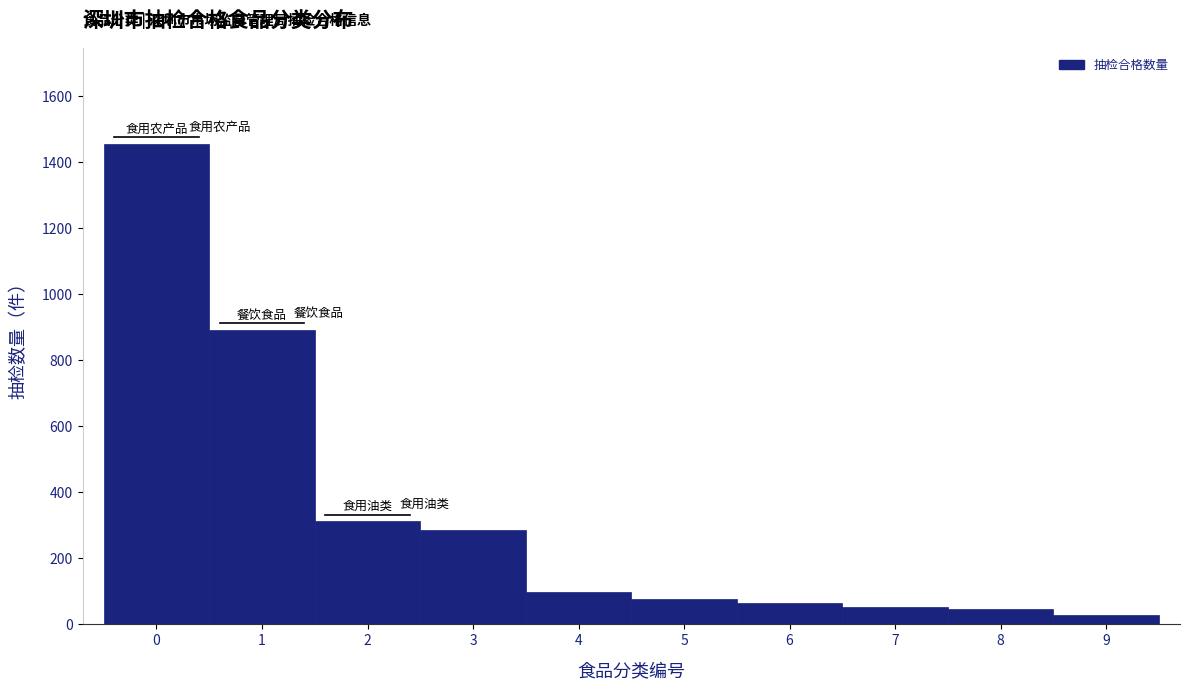

Reading left to right, transcribe this chart: for each bar, give the range it covers on the x-axis and its height. The values are not printed on the chart, so give them approximately, as read against the axis.

-0.5 to 0.5: 1460
0.5 to 1.5: 900
1.5 to 2.5: 320
2.5 to 3.5: 280
3.5 to 4.5: 100
4.5 to 5.5: 80
5.5 to 6.5: 60
6.5 to 7.5: 60
7.5 to 8.5: 40
8.5 to 9.5: 20